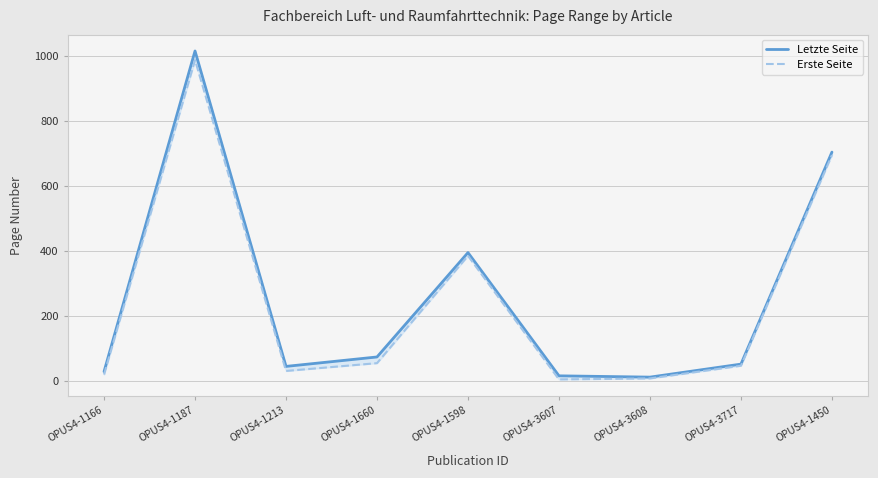

Between OPUS4-3717 and OPUS4-1598, which is larger?

OPUS4-1598